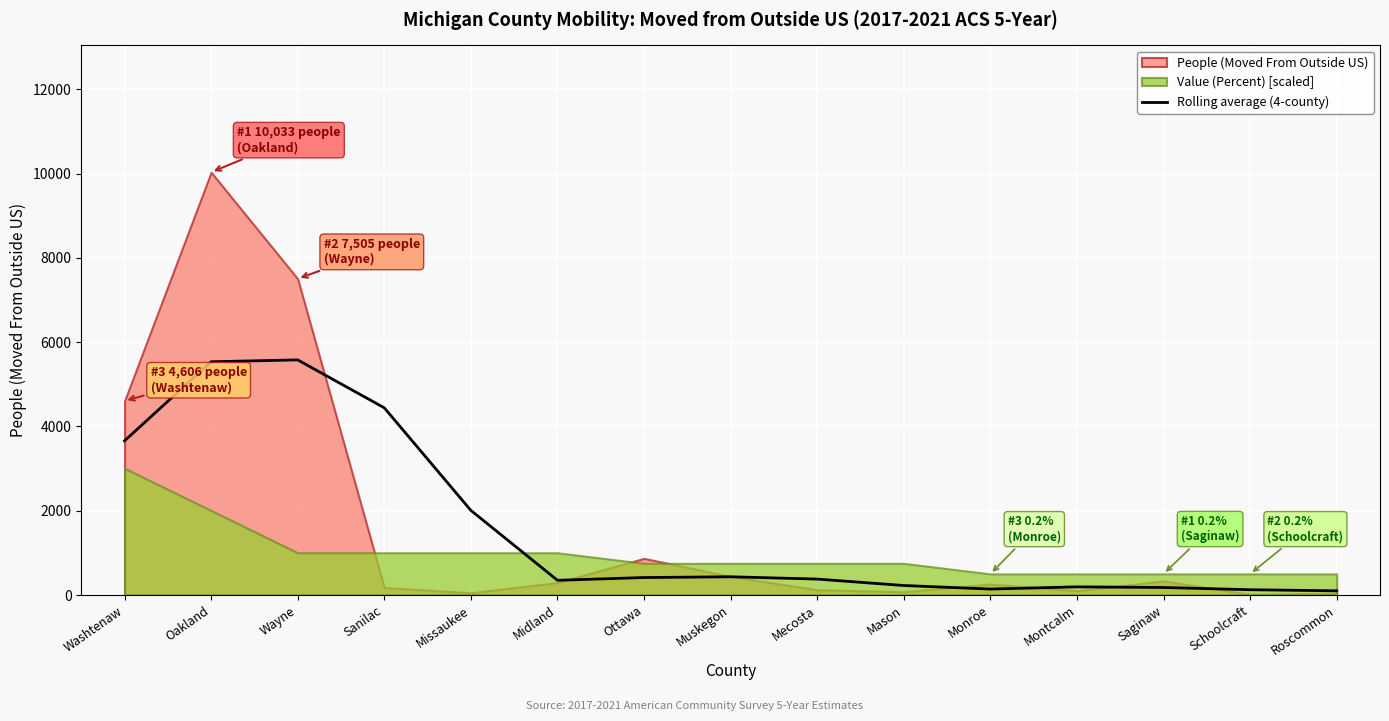

What position from the left is Roscommon?

15